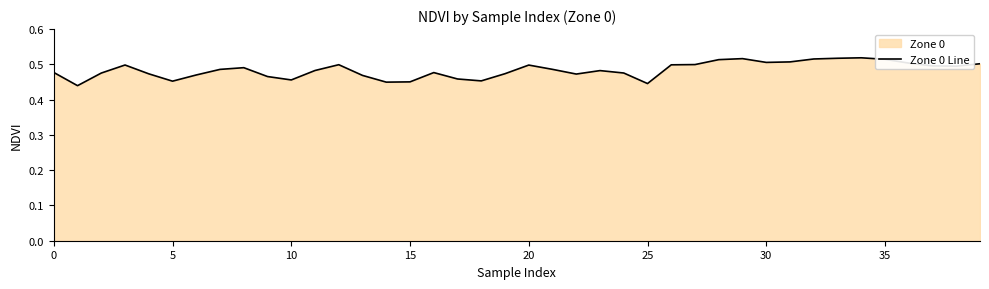

What is the smallest value displayed?

0.4